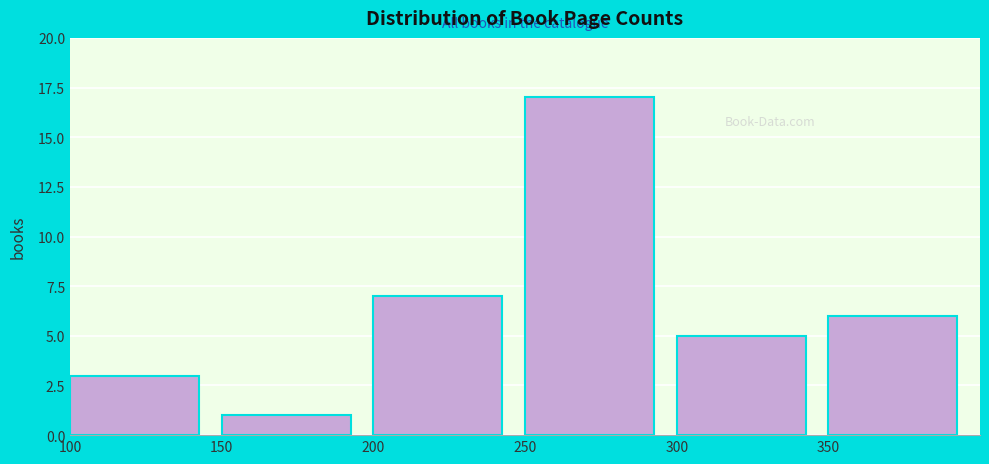

What is the height of the bar covering 100 to 150 on the x-axis? The values are not printed on the chart, so give them approximately, as read against the axis.

3